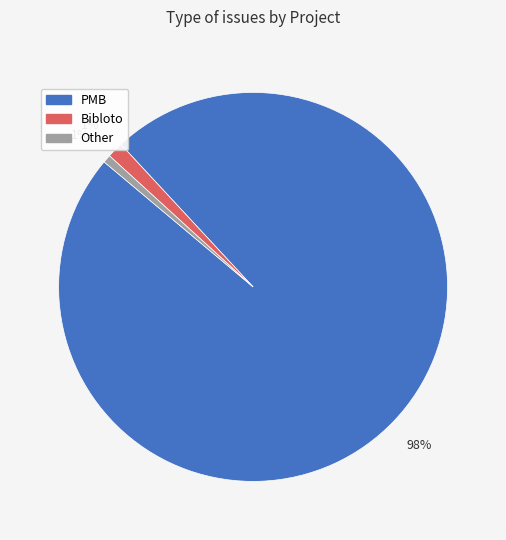

Does Bibloto account for over 50% of the chart?

No